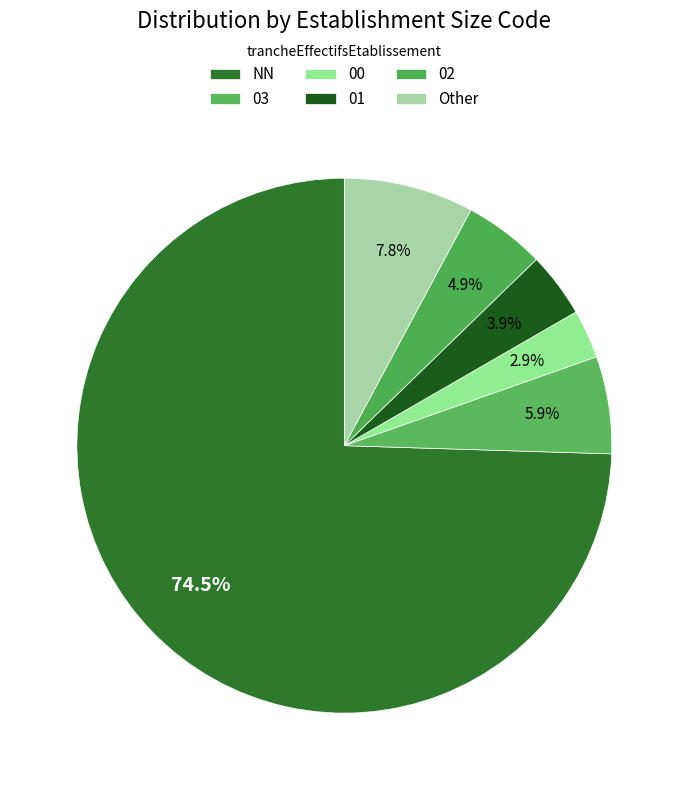

Rank the categories by value from highest to lowest.

NN, Other, 03, 02, 01, 00